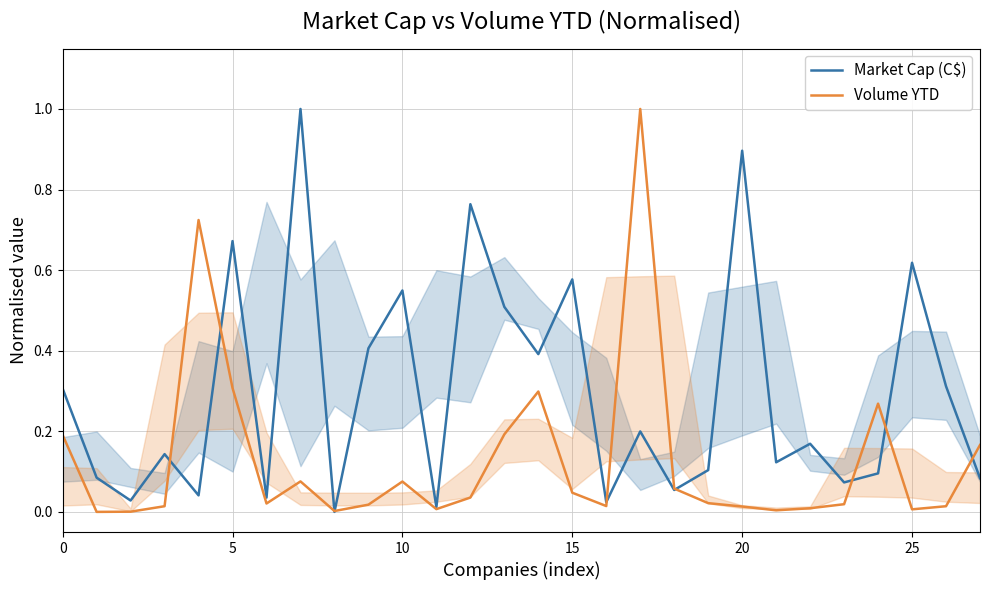

What is the maximum value for Market Cap (C$)?

1.0